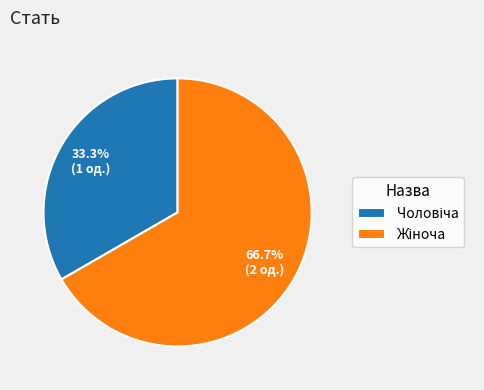

Is there any slice that represents more than half of the pie?

Yes